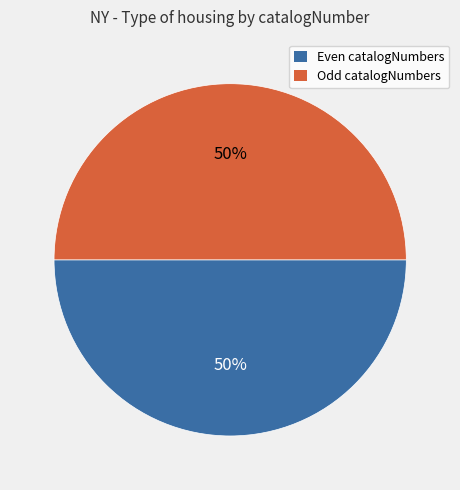

To the nearest percent, what is the average slice percentage?

50%